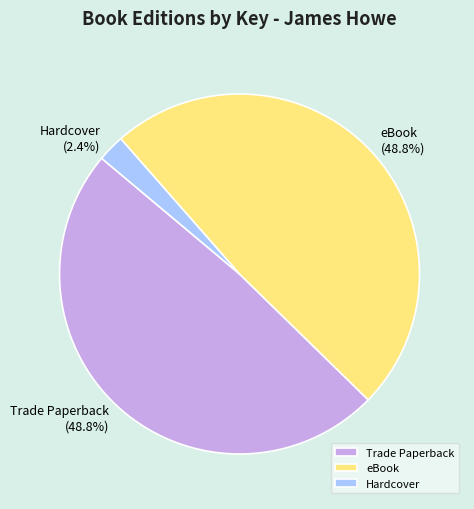

What is the total percentage of Trade Paperback and eBook?

97.6%